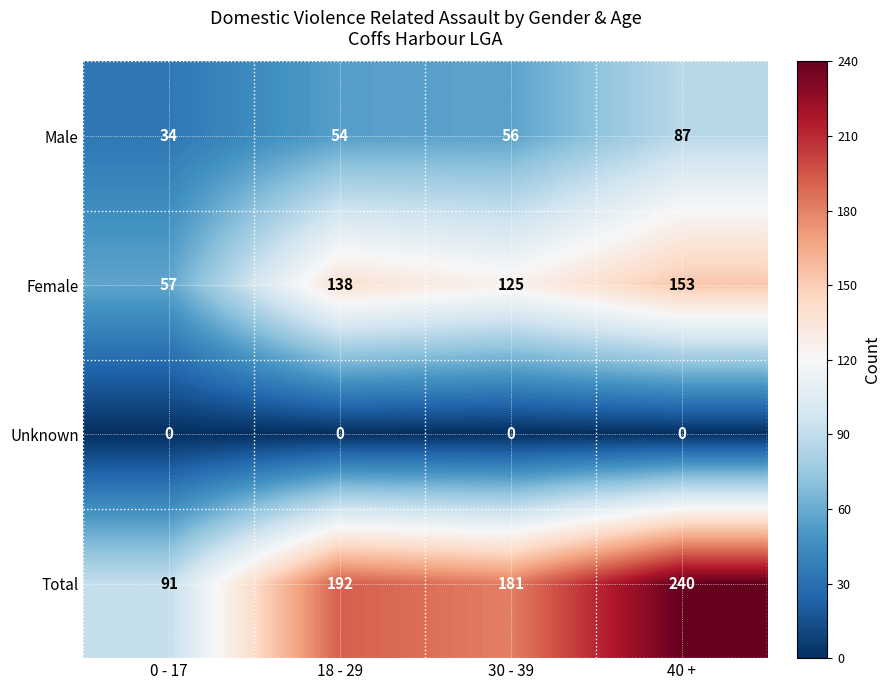

What is the difference between the Male values at 30 - 39 and 40 +?

31